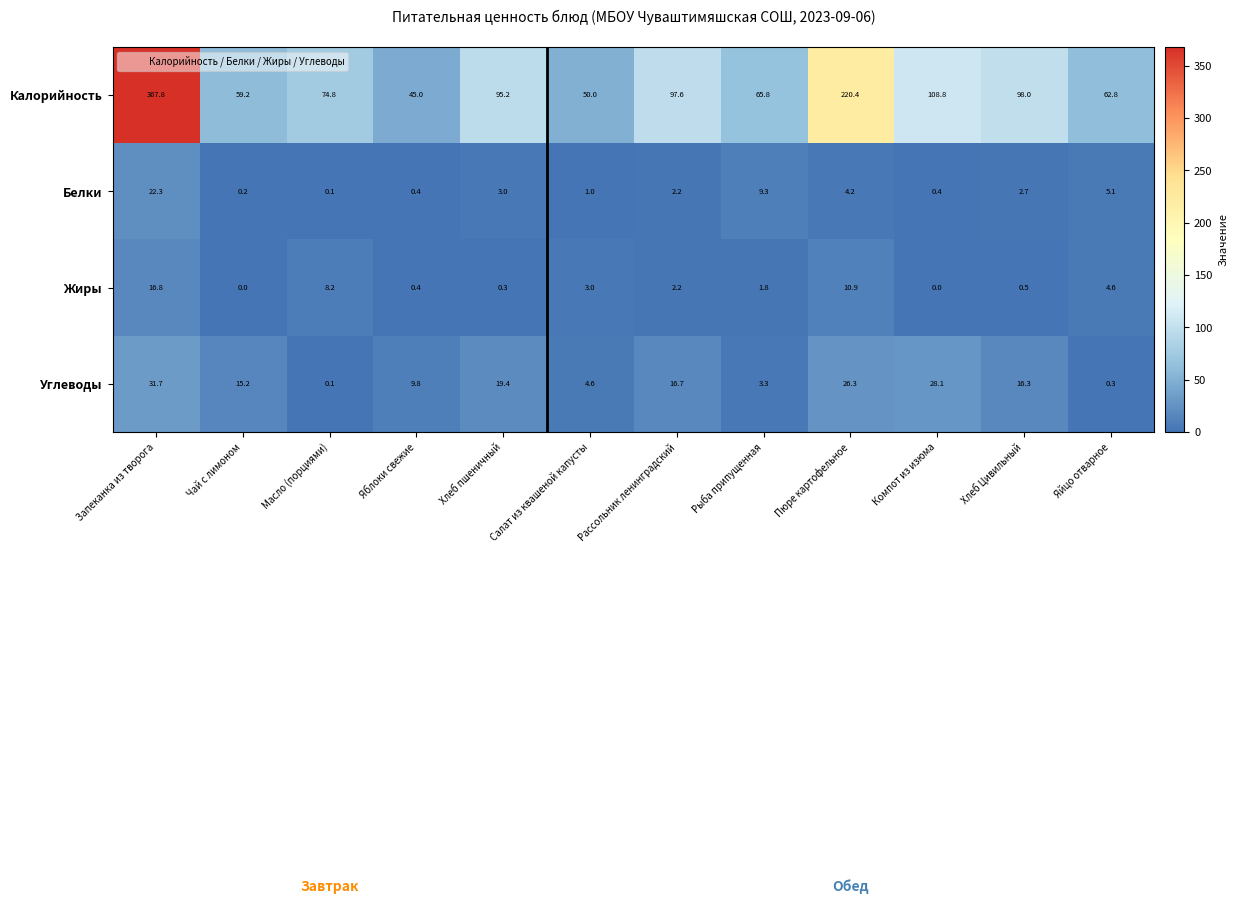

What is the approximate value of Углеводы at Яйцо отварное?

0.3